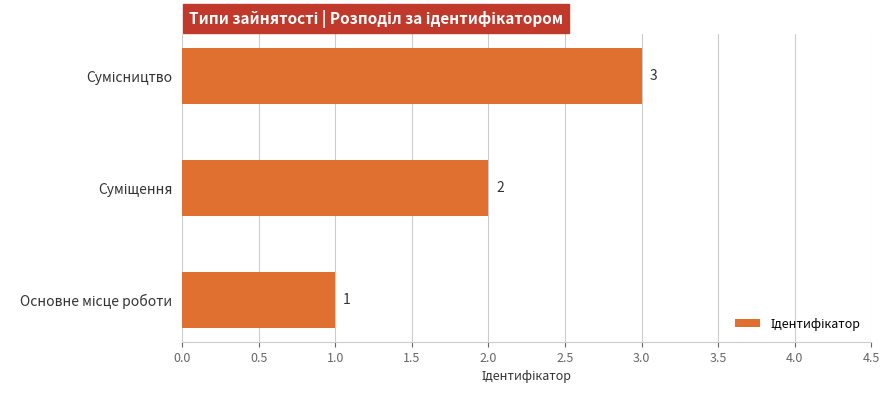

Count the values in the range 1 to 3.

3